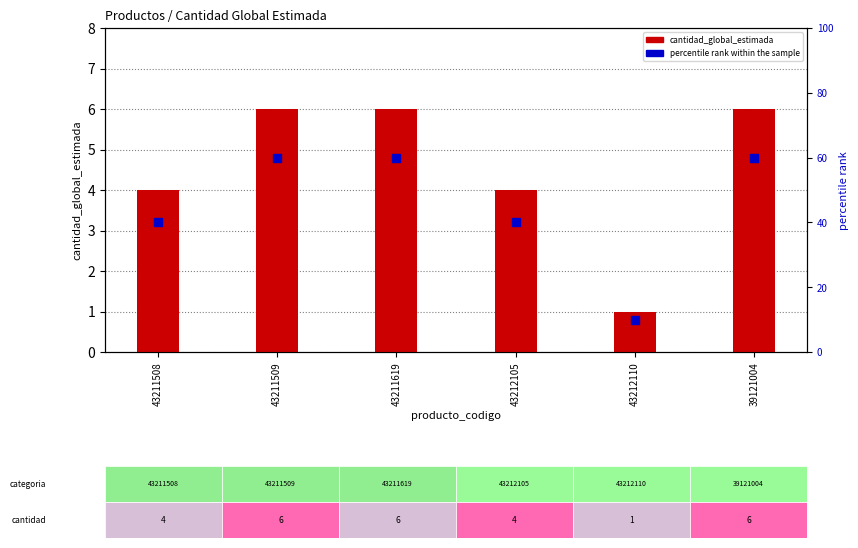

At how many categories does at least one series exceed 29?

5